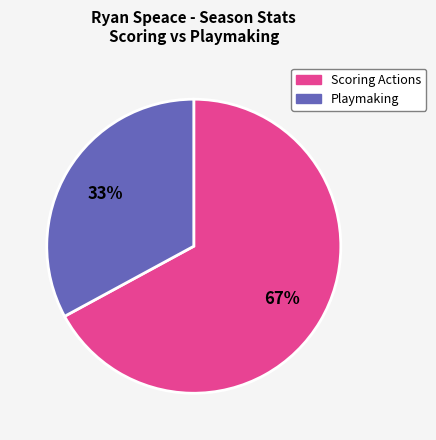

Does any single category account for the majority?

Yes